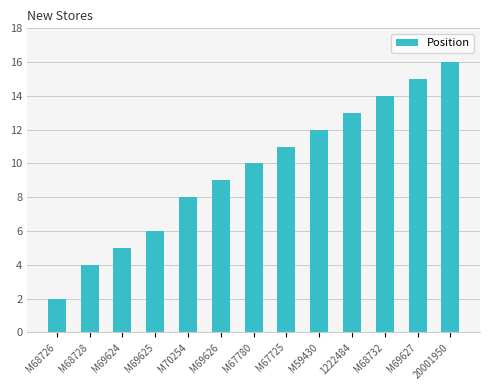

At which label is the value closest to 9?

M69626